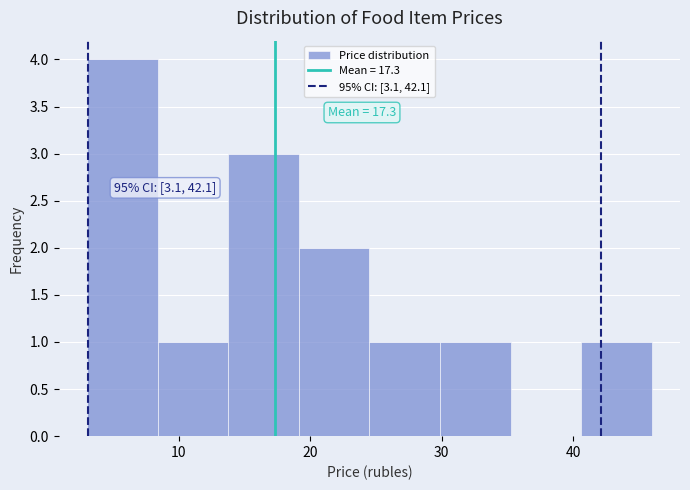

Over which range of the x-axis is the bar tallest?

3 to 8